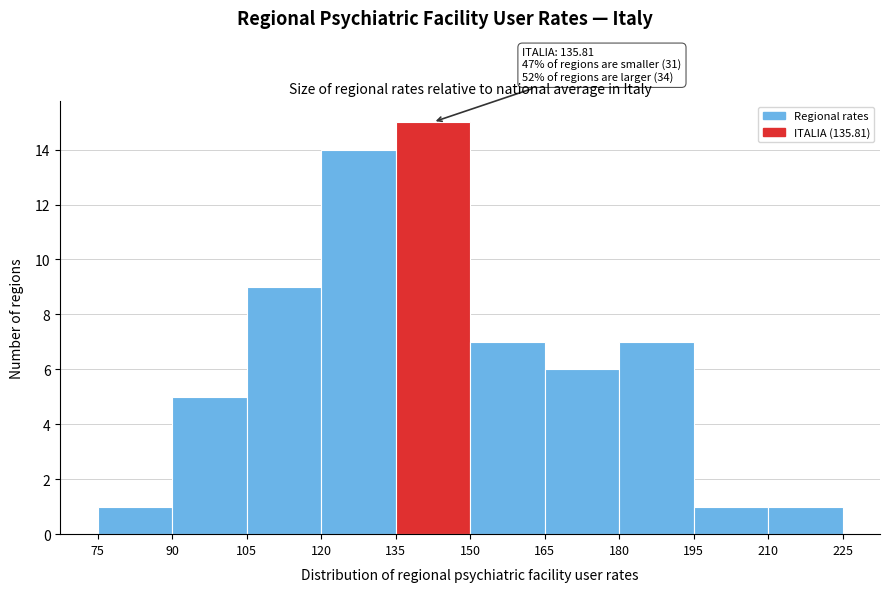

Which range on the x-axis has the tallest bar?

135 to 150